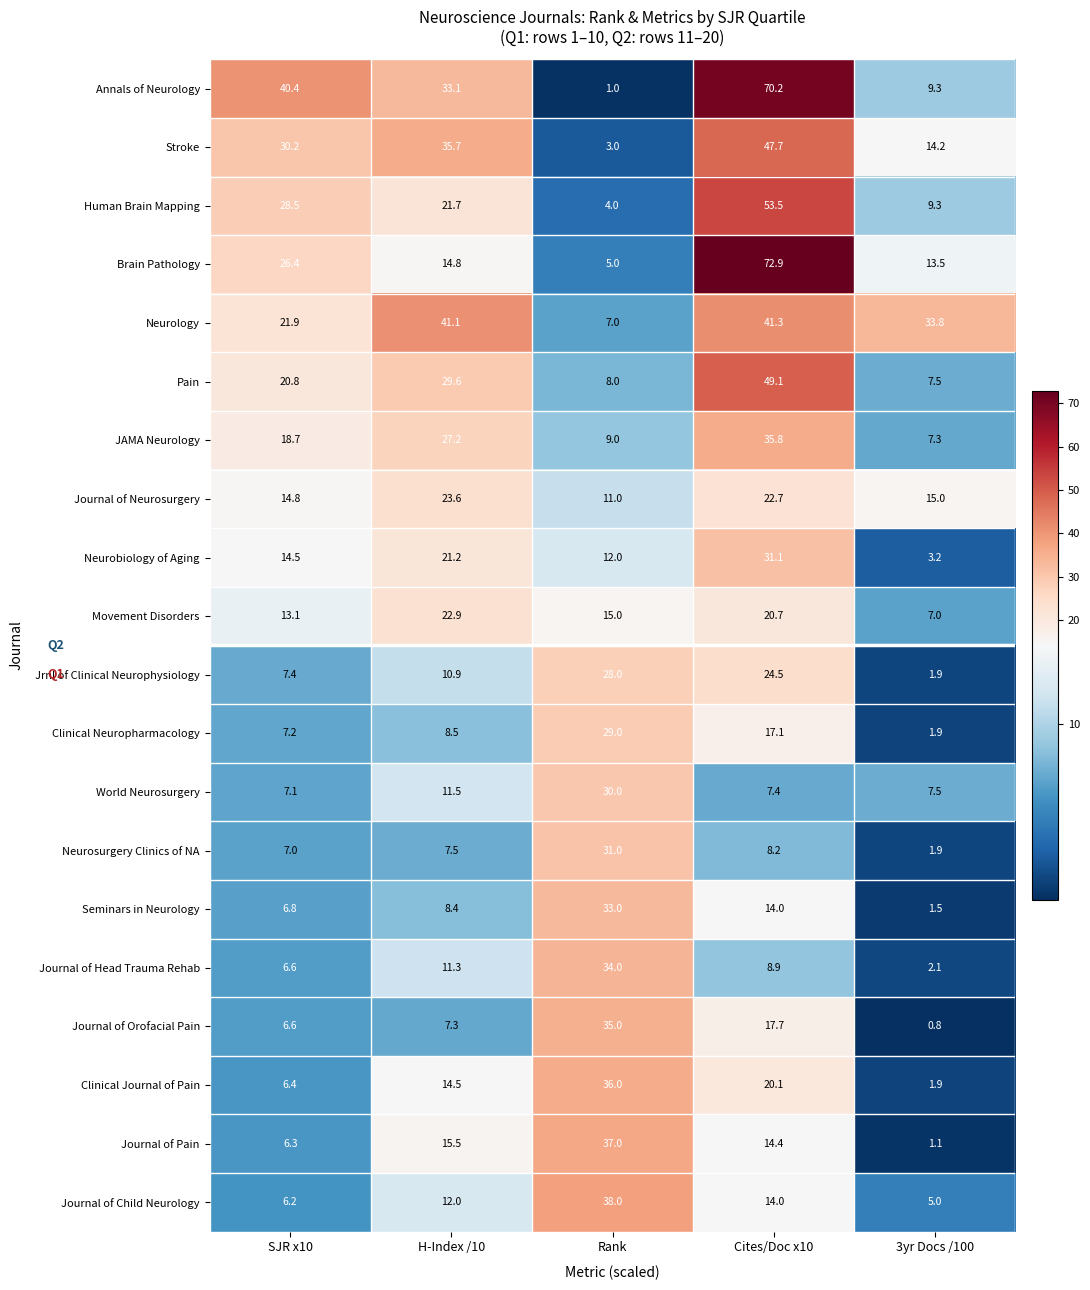

Count the number of data series in this chart.

20